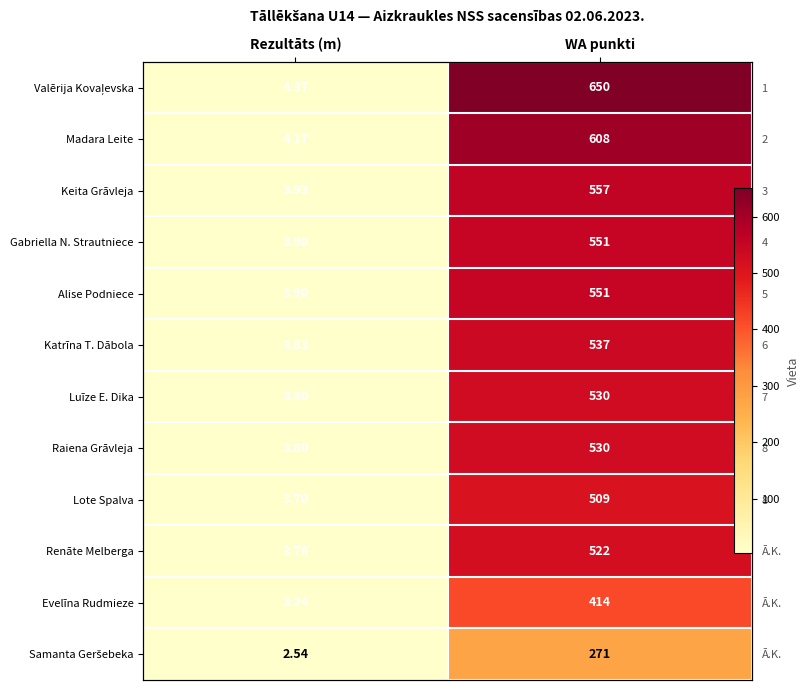

What is the total value across all series at WA punkti?

6230.0